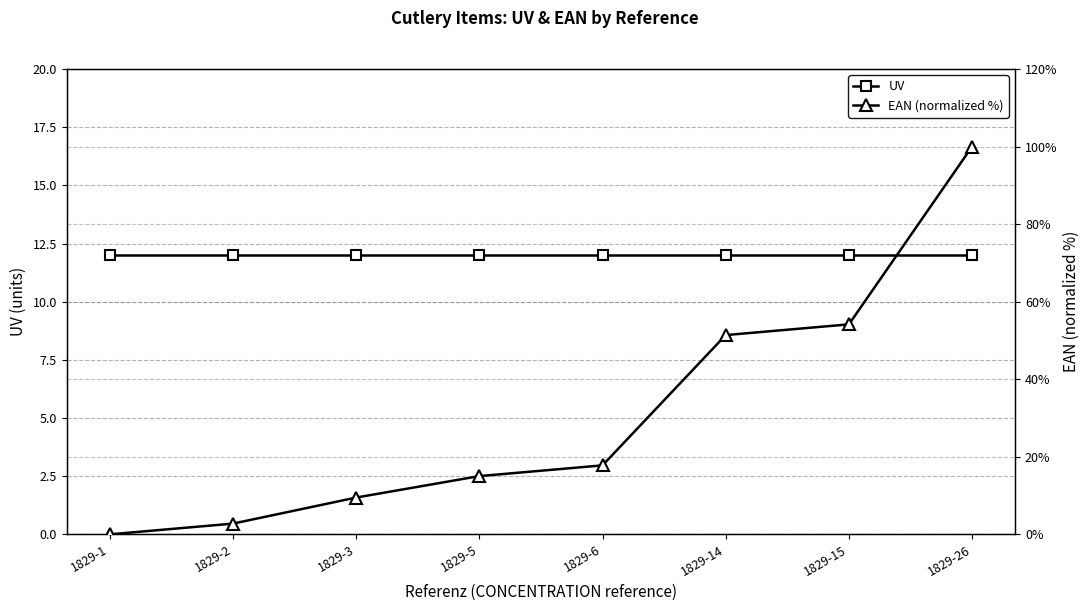

At which label does EAN (normalized %) reach its minimum?

1829-1